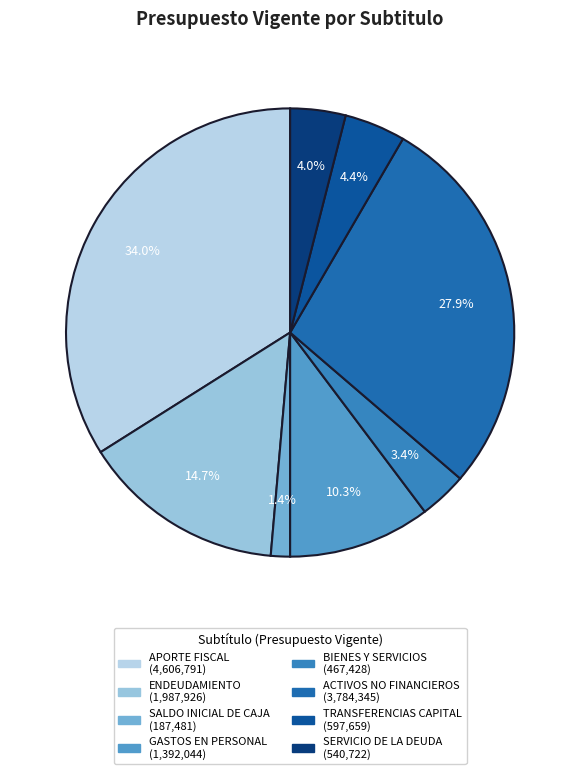

To the nearest percent, what is the difference between the largest and smallest slice percentages?

33%